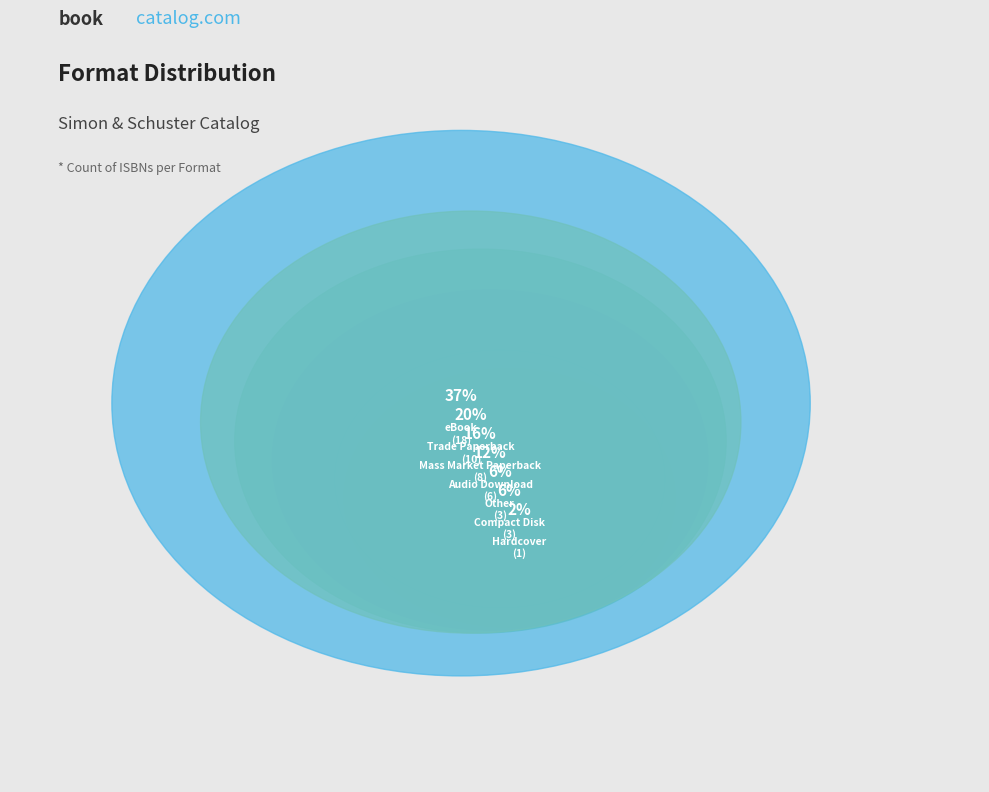

To the nearest percent, what is the difference between the Compact Disk and Hardcover slice percentages?

4%